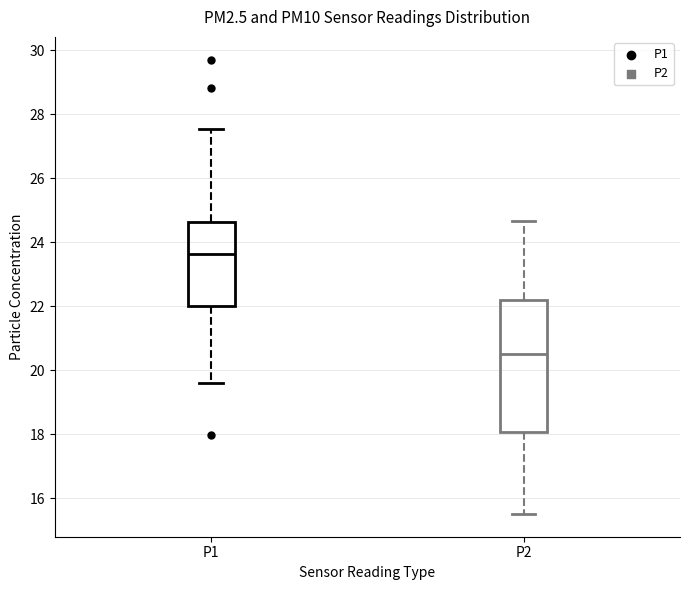

Which box is the tallest, from its lower edge to its upper edge?

P2